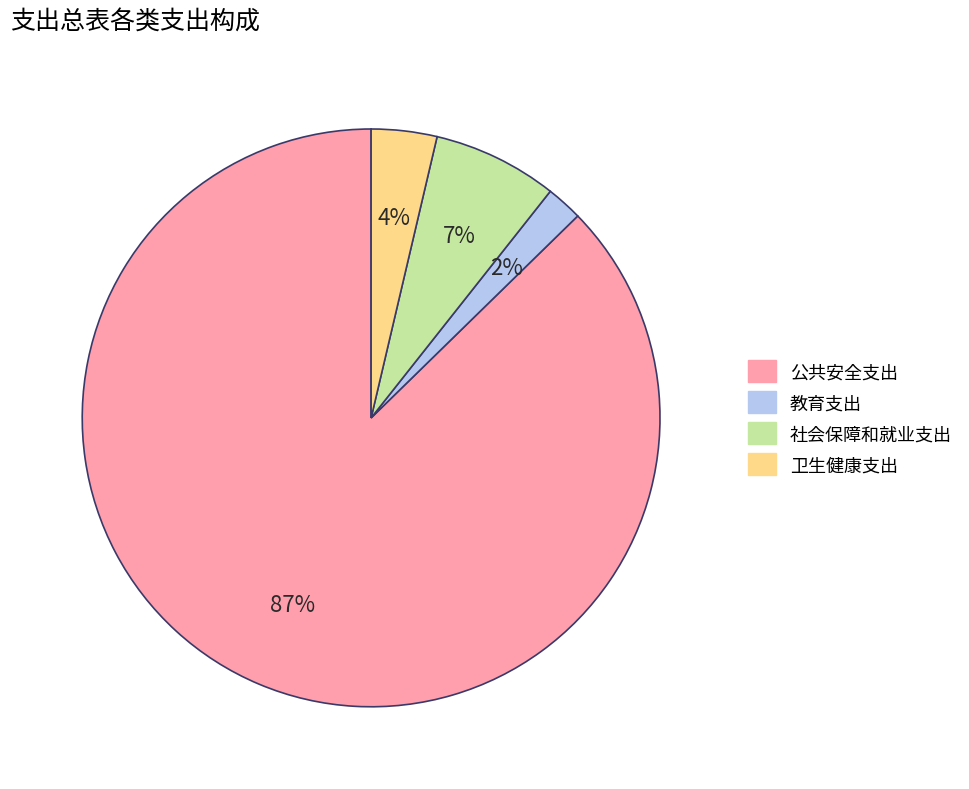

Which has a higher value, 卫生健康支出 or 公共安全支出?

公共安全支出